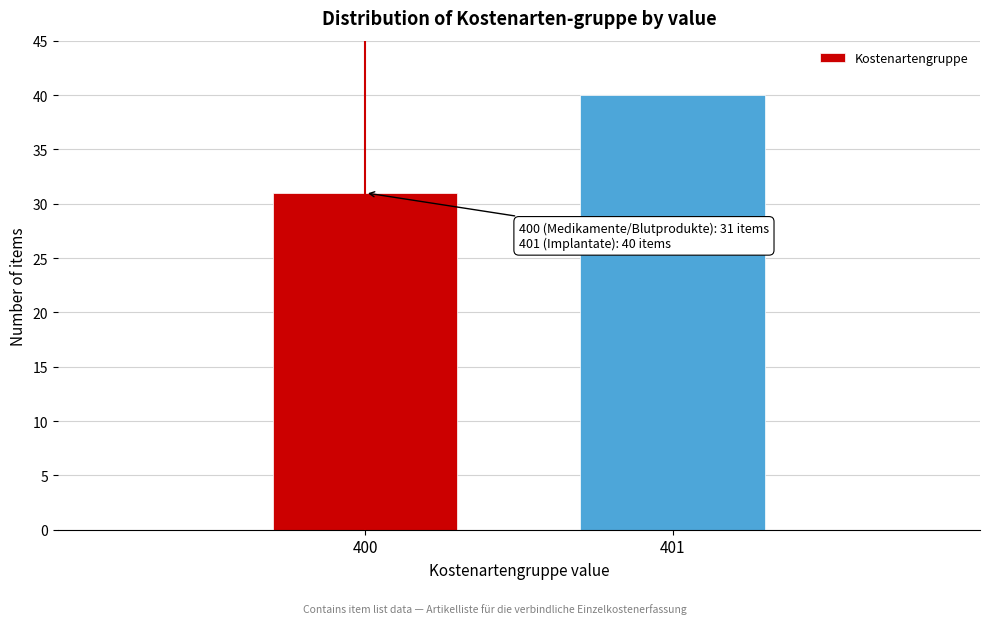

Reading left to right, extract all data points from this chart.

400=31	401=40